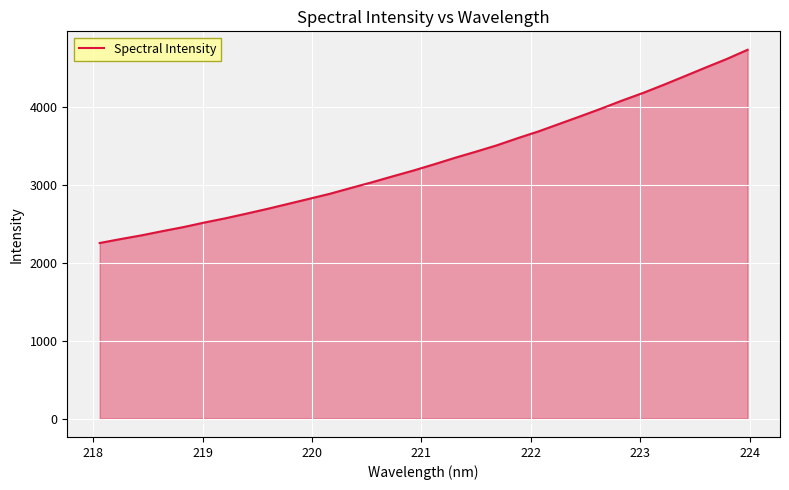

What is the difference between the maximum and minimum values?

2483.7